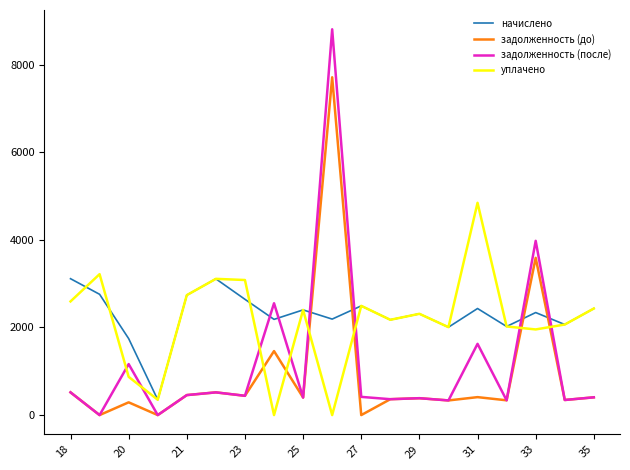

How many intersections are there between уплачено and задолженность (после)?

8